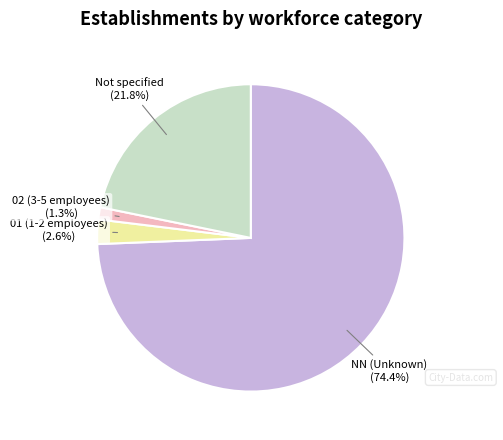

Approximately how many times larger is the value at 02 (3-5 employees) compared to 01 (1-2 employees)?

0.5